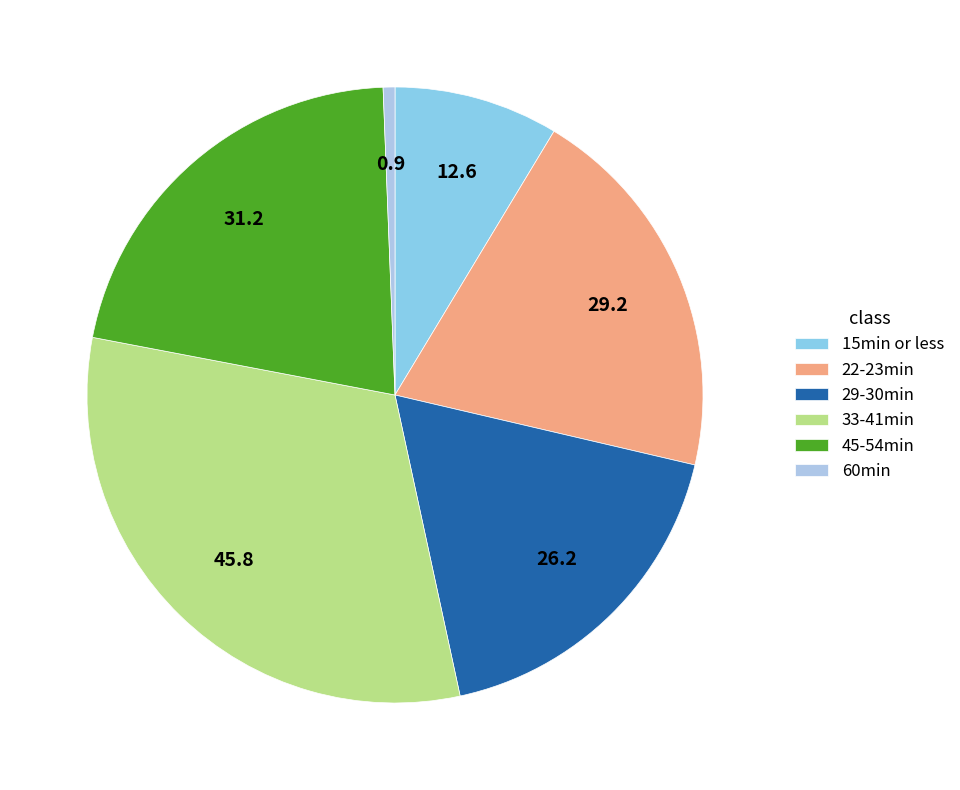

Which category has the biggest portion of the pie?

33-41min